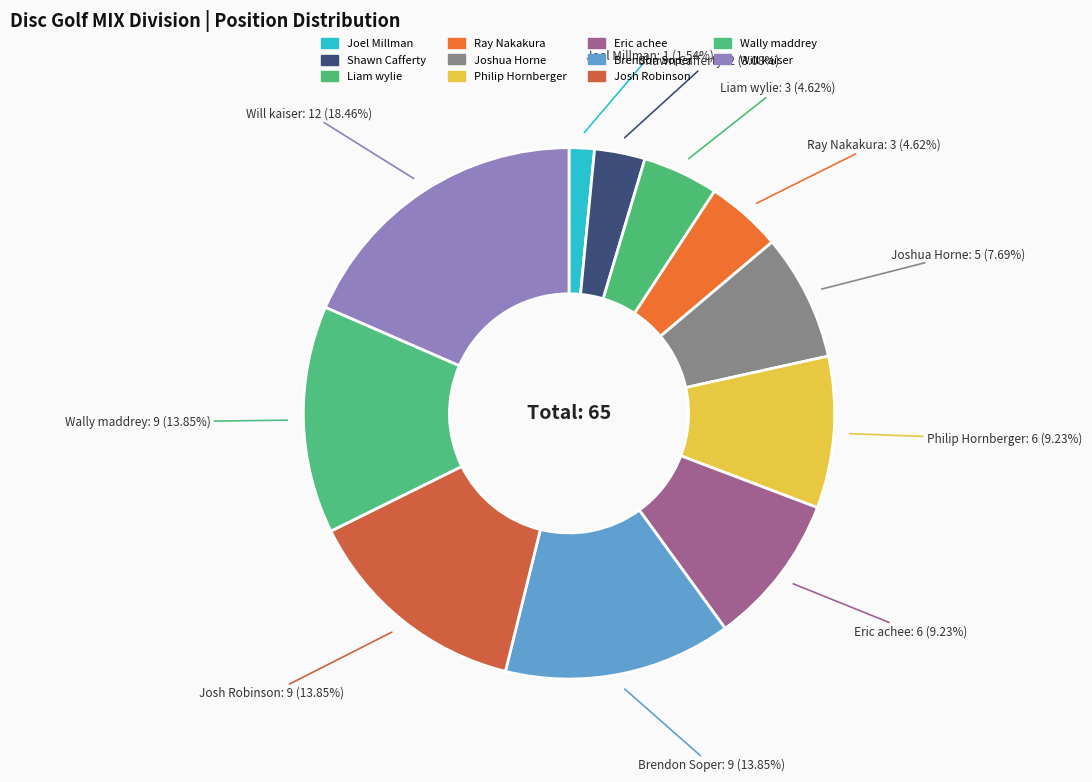

Approximately how many times larger is the value at Eric achee compared to Josh Robinson?

0.7